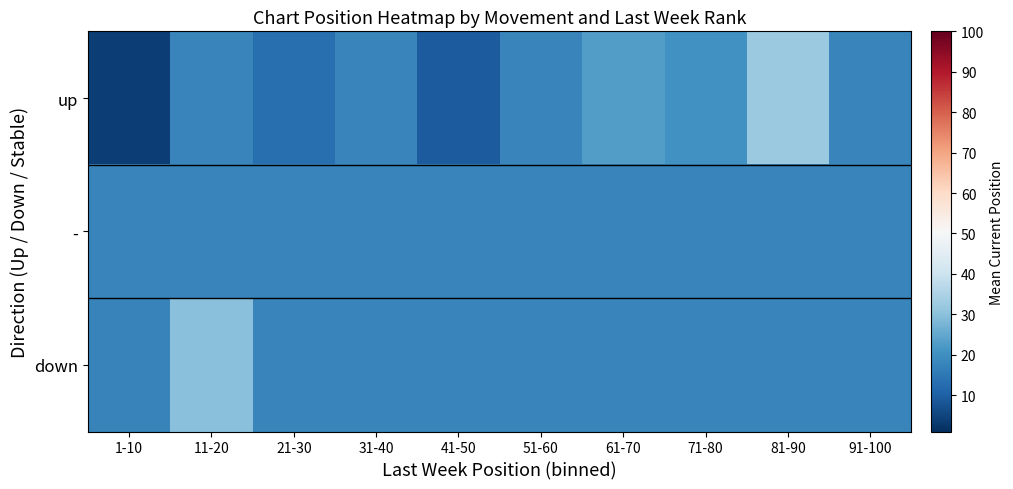

What is the total value across all series at 51-60?

54.0